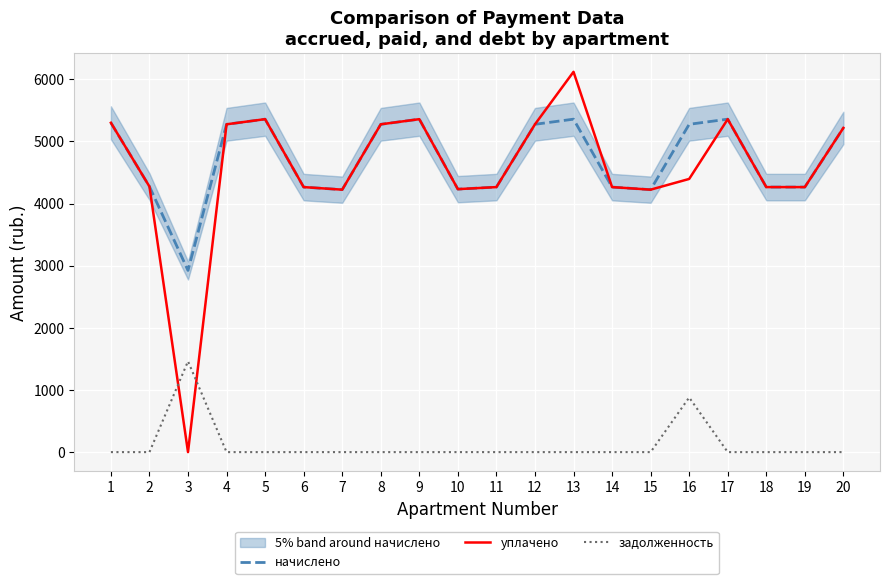

Which series has the largest total across all categories?

начислено